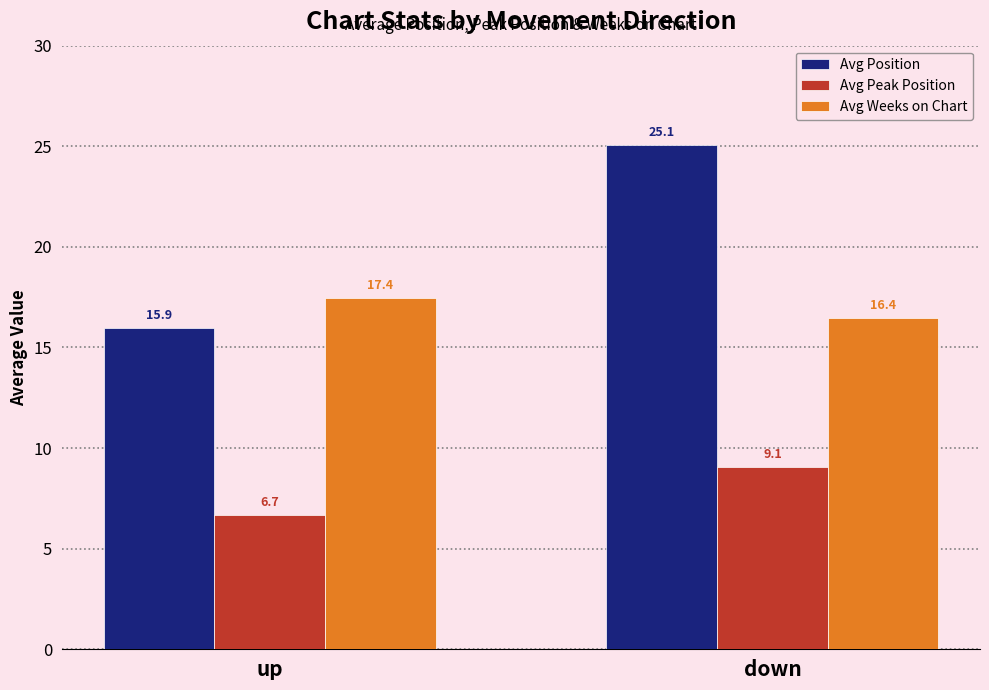

What is the label of the 1st bar from the left?

up